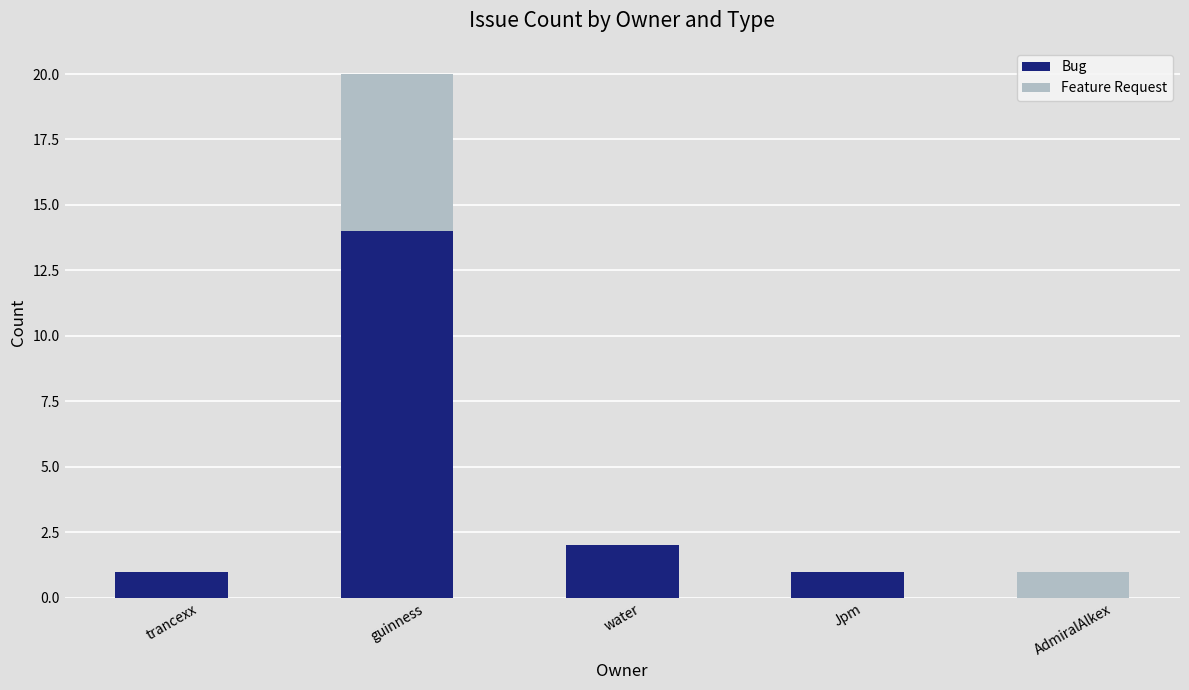

Which category has the highest value in the Bug series?

guinness